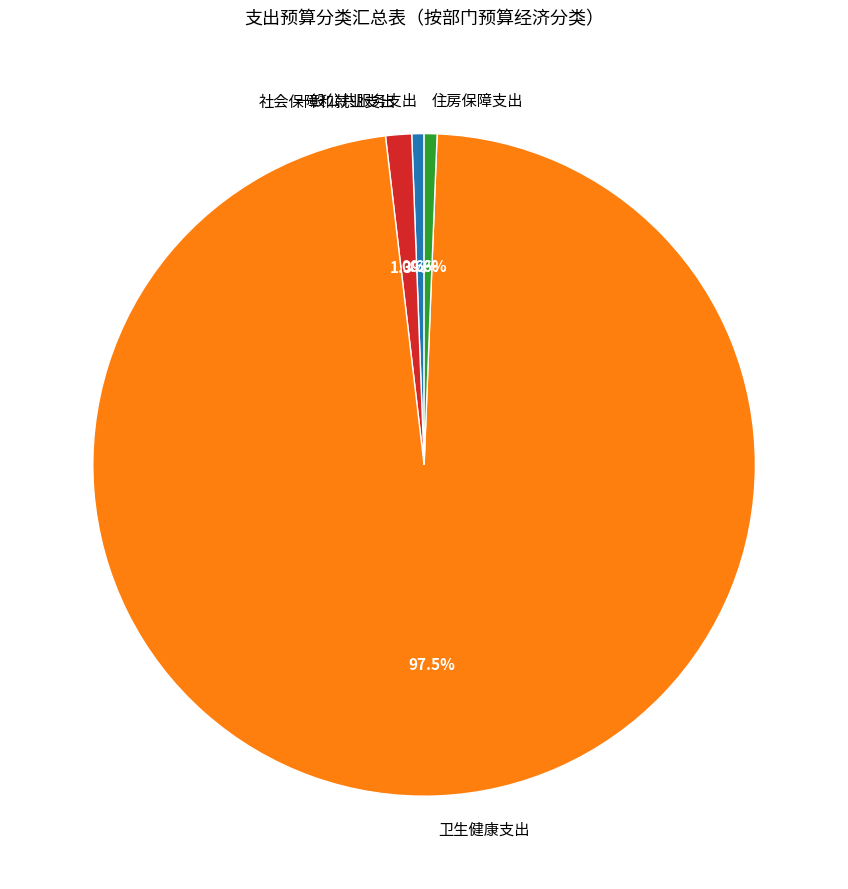

To the nearest percent, what percentage of the pie is 一般公共服务支出?

1%